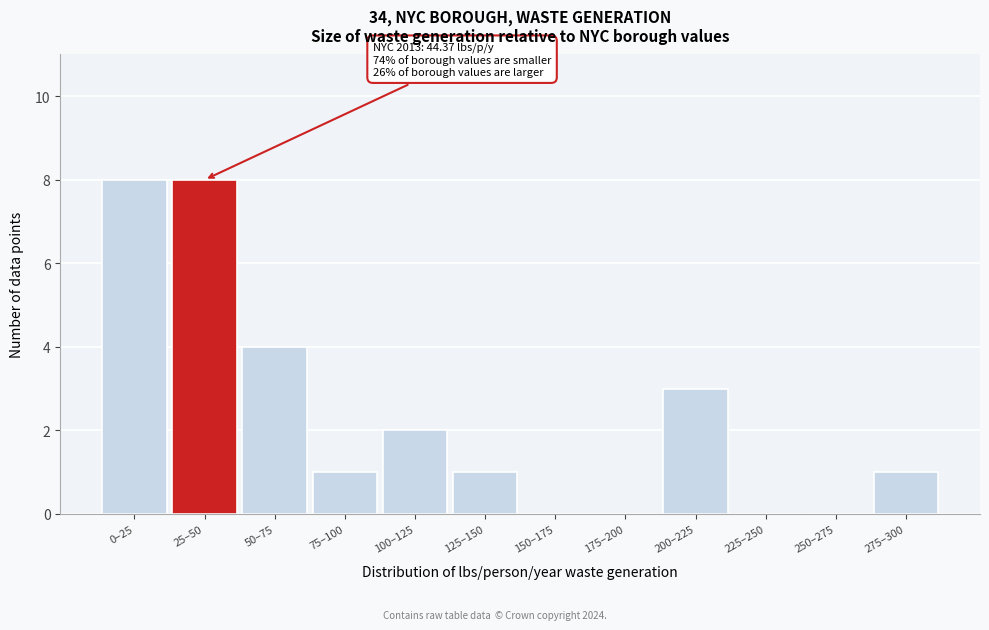

Reading left to right, list all the values displayed in this chart.

0–25=8	25–50=8	50–75=4	75–100=1	100–125=2	125–150=1	150–175=0	175–200=0	200–225=3	225–250=0	250–275=0	275–300=1